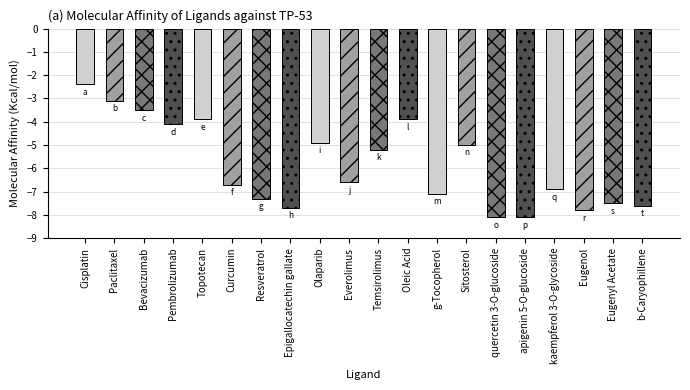

What is the change in value from quercetin 3-O-glucoside to Eugenol?

+0.3